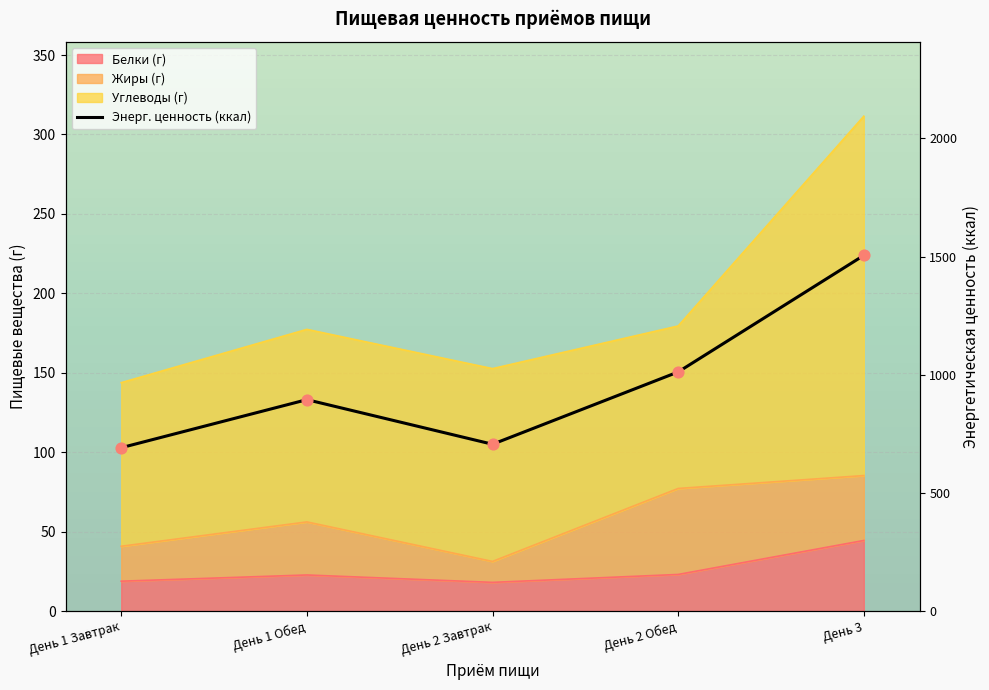

Between День 3 and День 2 Обед, which is larger?

День 3